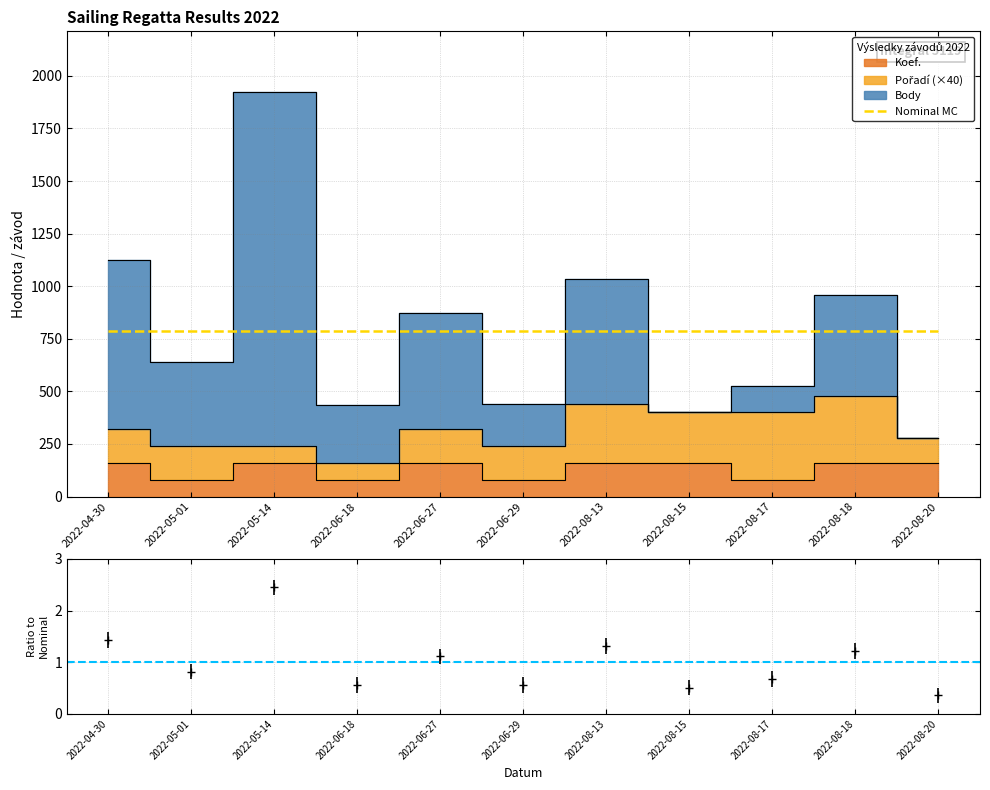

How many times do Pořadí and Body cross each other?

3